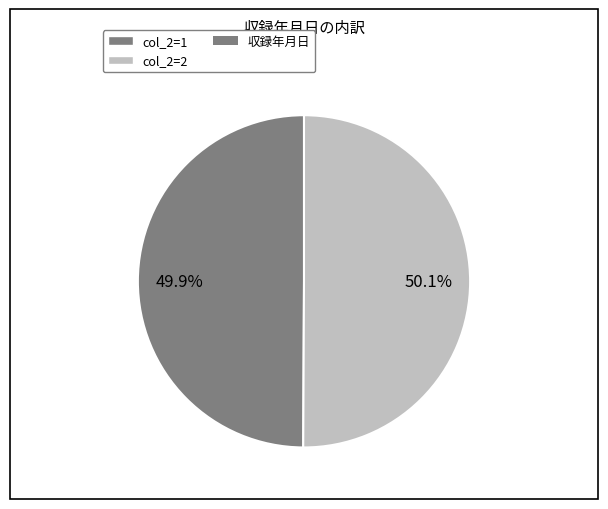

Is there a majority slice in this chart?

Yes